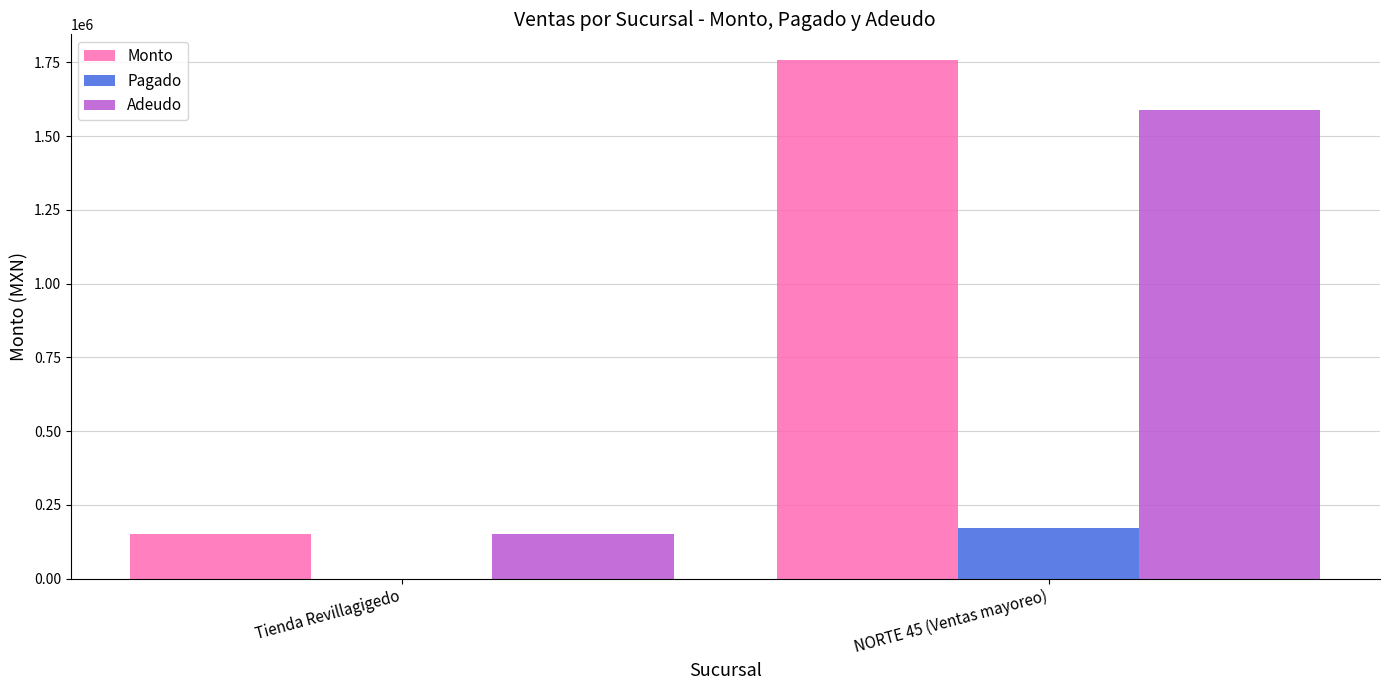

The Adeudo series shows 215691.4 at Tienda Revillagigedo. True or false?

False